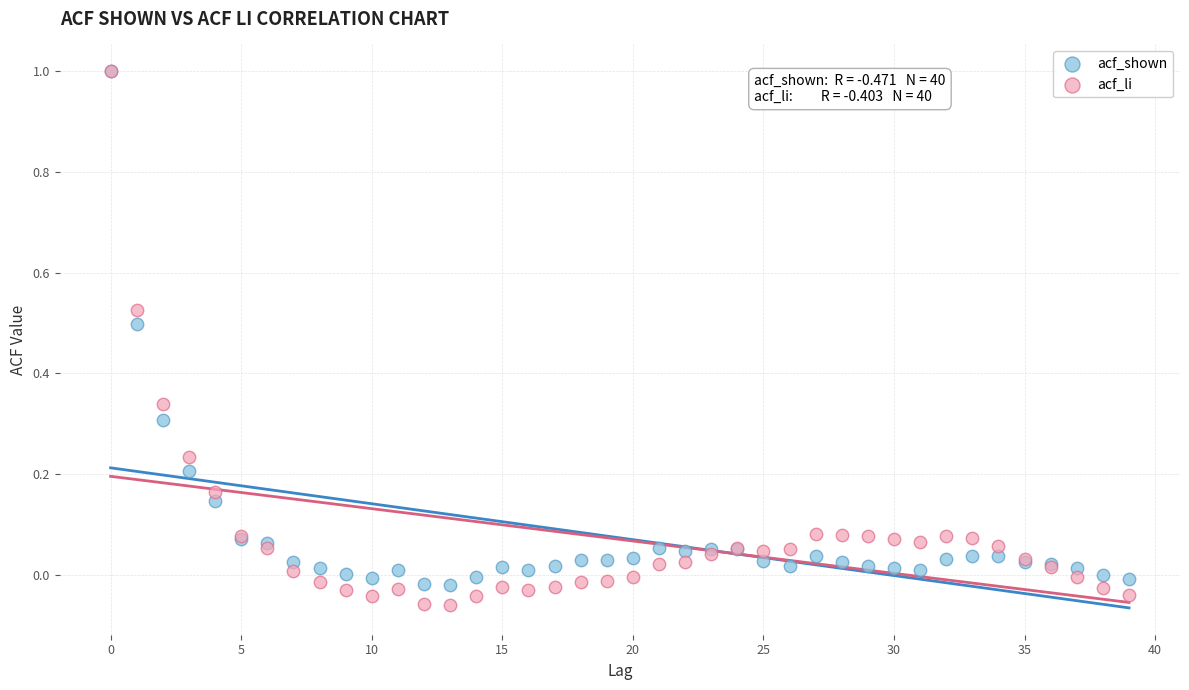

What are all the series names shown in the legend?

acf_shown, acf_li